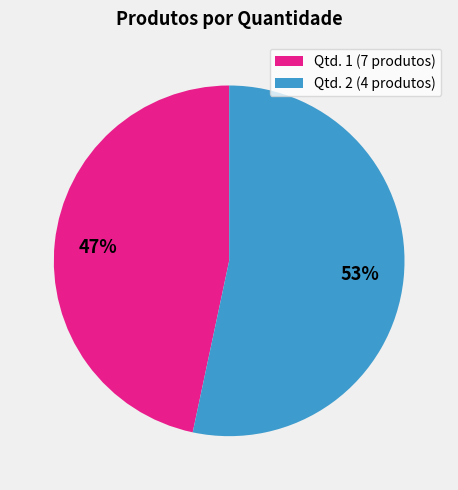

Is there a majority slice in this chart?

Yes